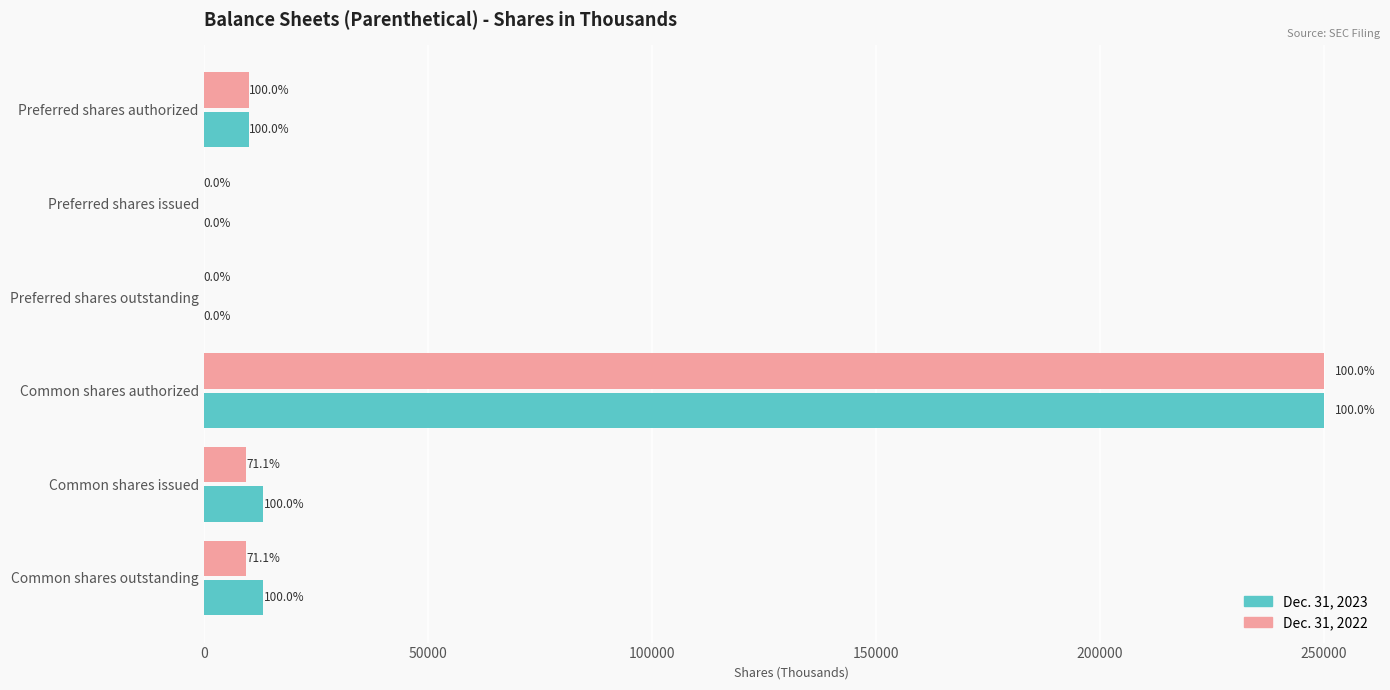

What are all the series names shown in the legend?

Dec. 31, 2023, Dec. 31, 2022